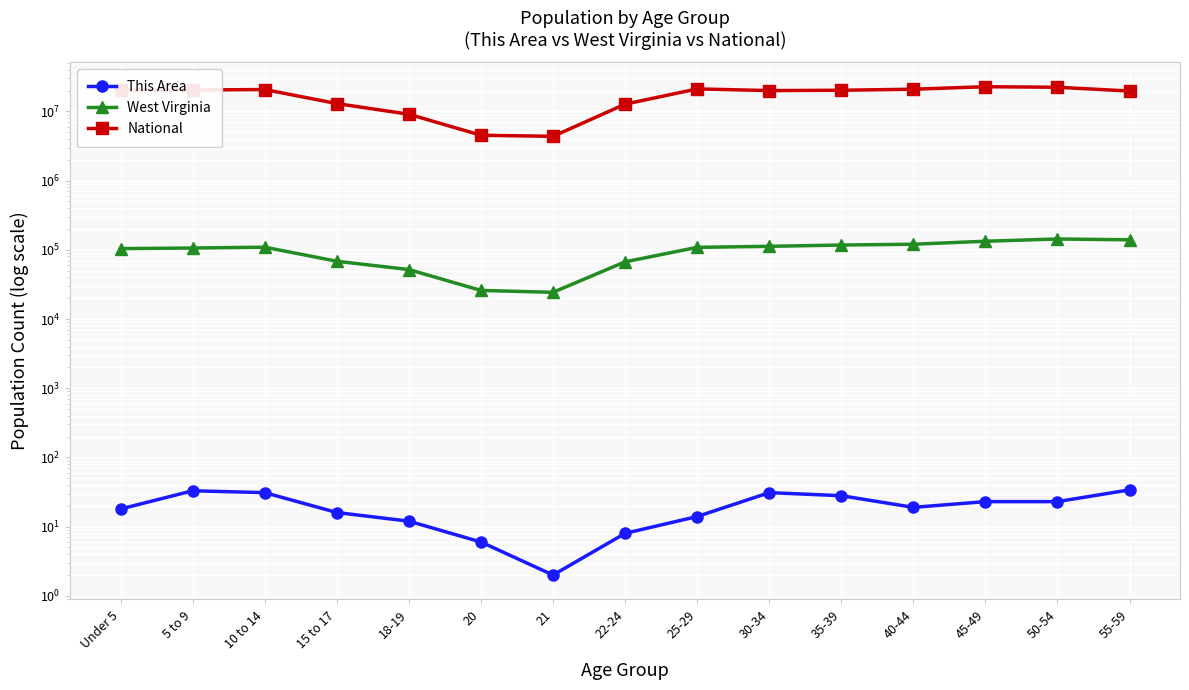

Is the value of This Area at 21 greater than the value of West Virginia at 18-19?

No